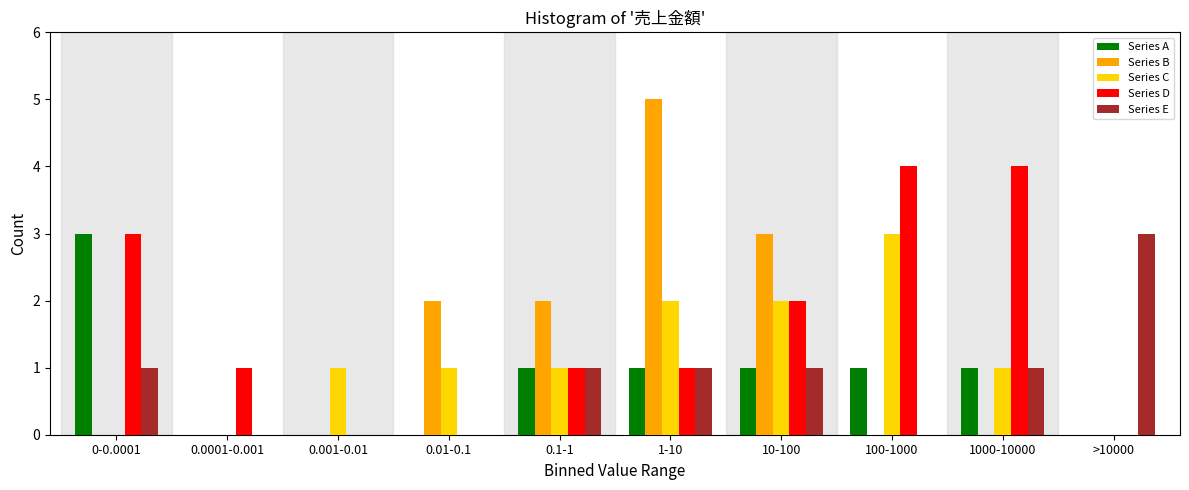

Which label corresponds to the largest value in the chart?

1-10